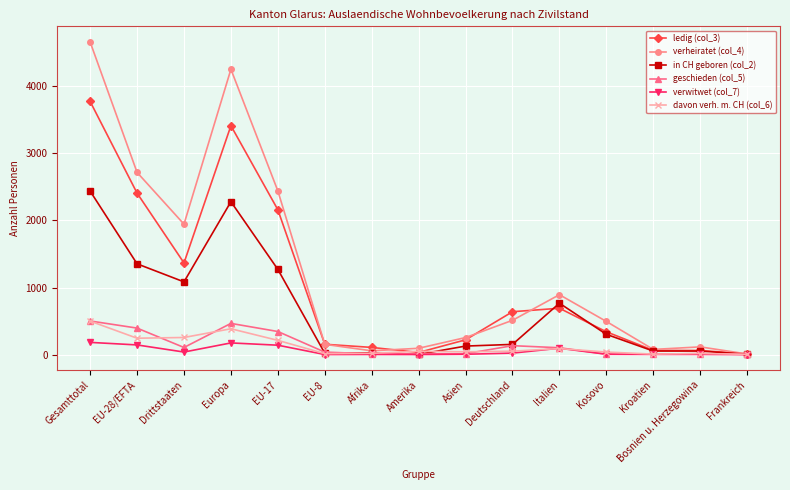

Where is the first local maximum for verheiratet (col_4)?

Europa